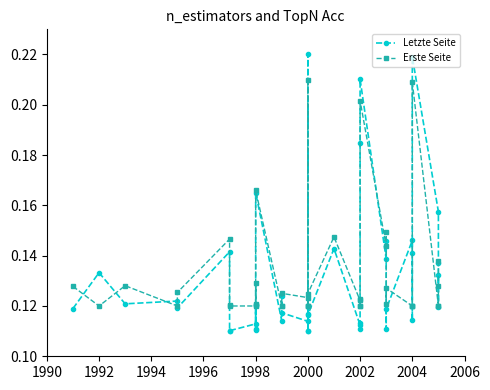

Is this an area chart (filled region under the line)?

No